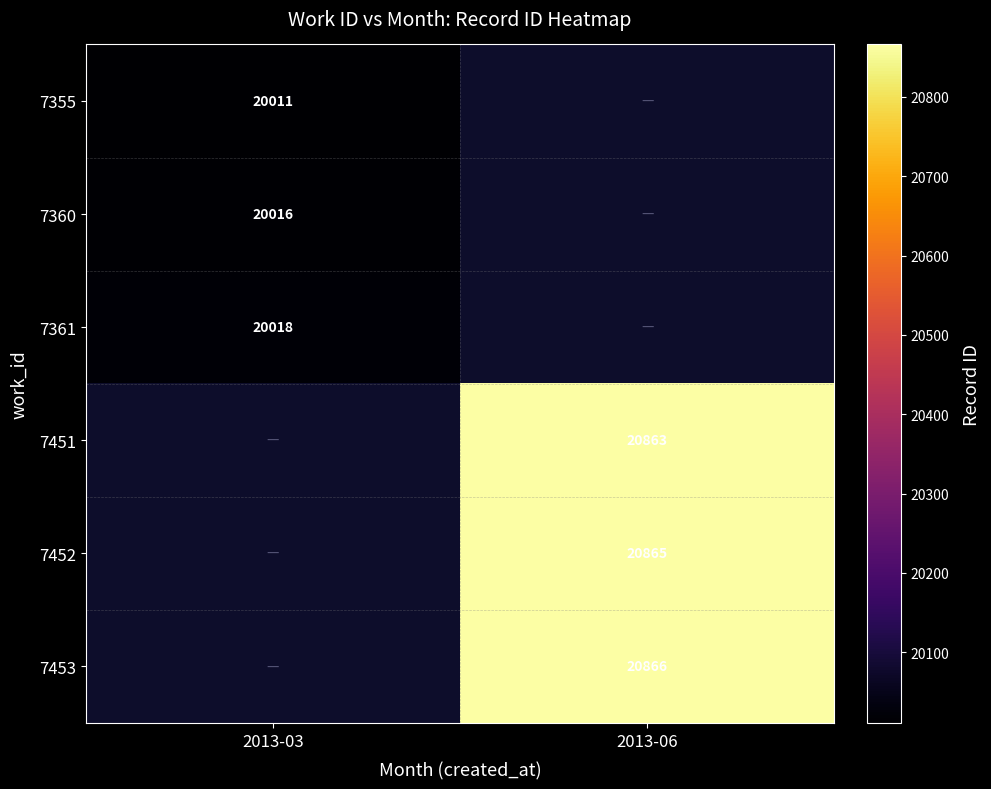

True or false: 7452 has a value of 11003 at 2013-06.

False